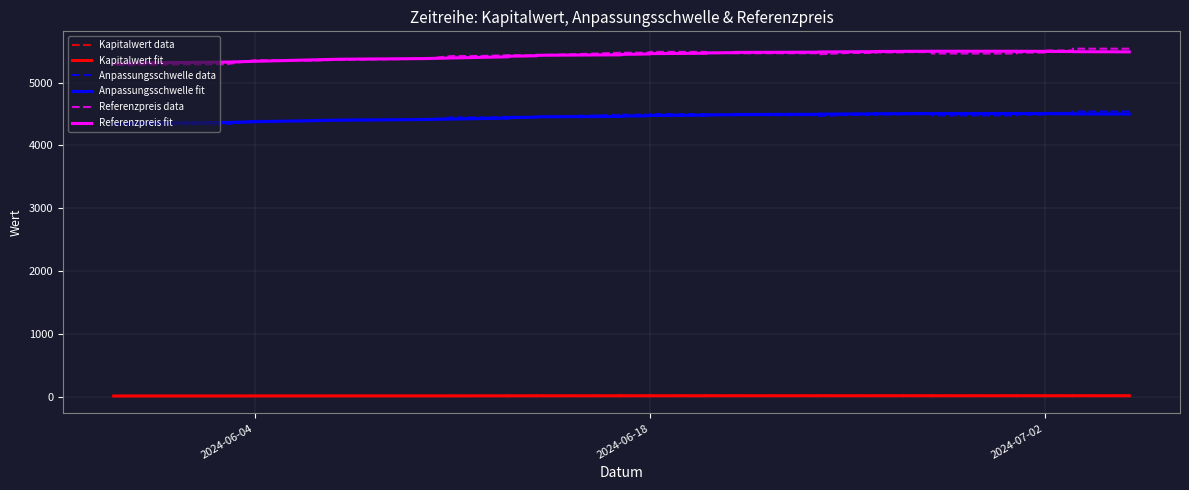

What is the difference between the maximum and second lowest values in the Kapitalwert data series?

4.9